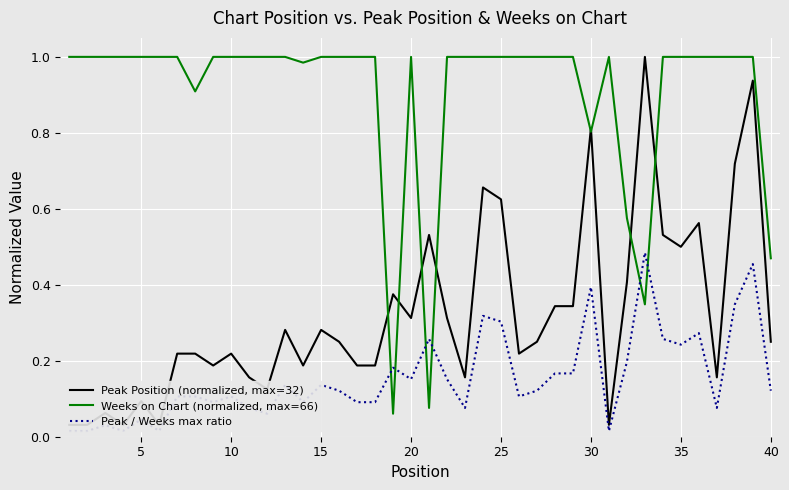

The Weeks on Chart (normalized, max=66) series shows 0.8 at 30. True or false?

True